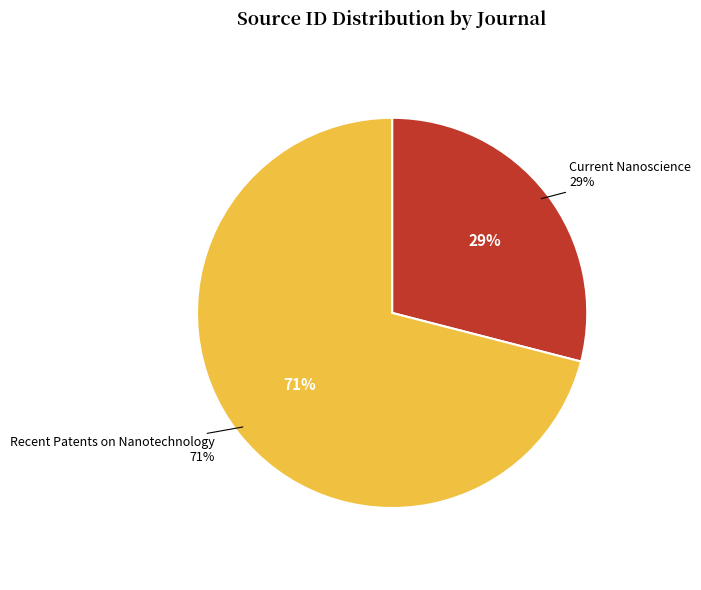

What is the ratio of the value at Current Nanoscience to the value at Recent Patents on Nanotechnology?

0.4